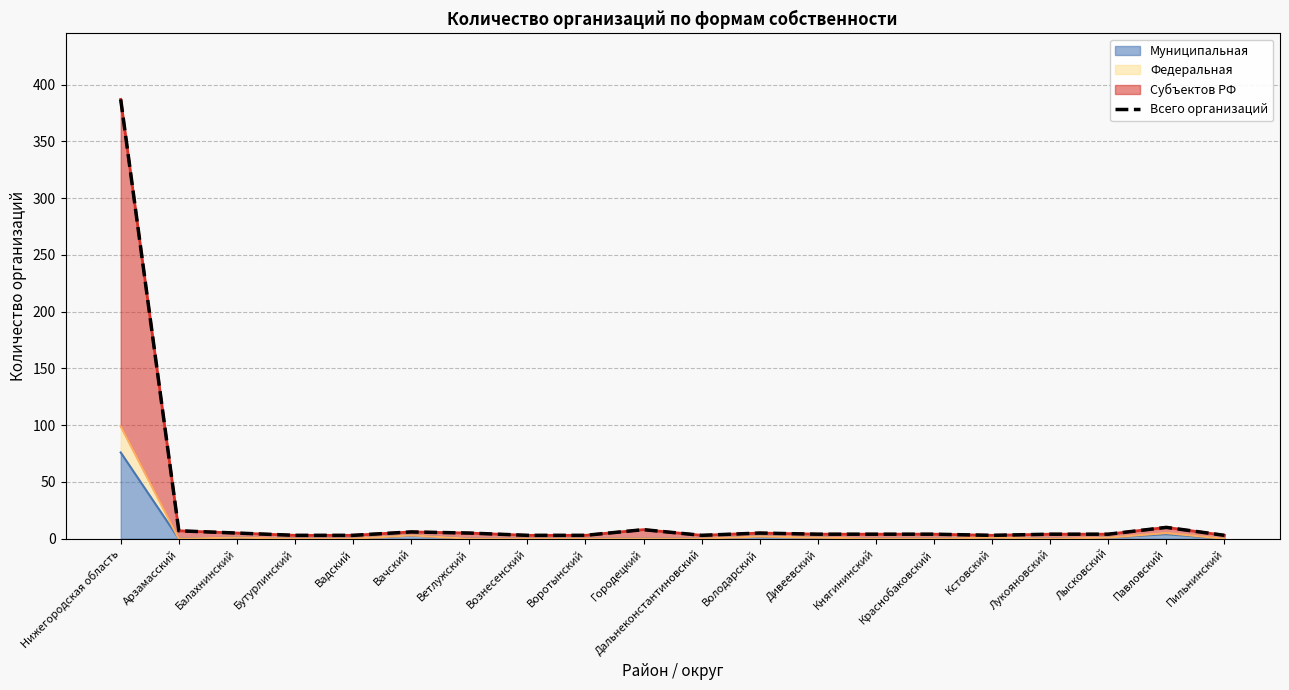

What is the value of the 6th point from the left?

6